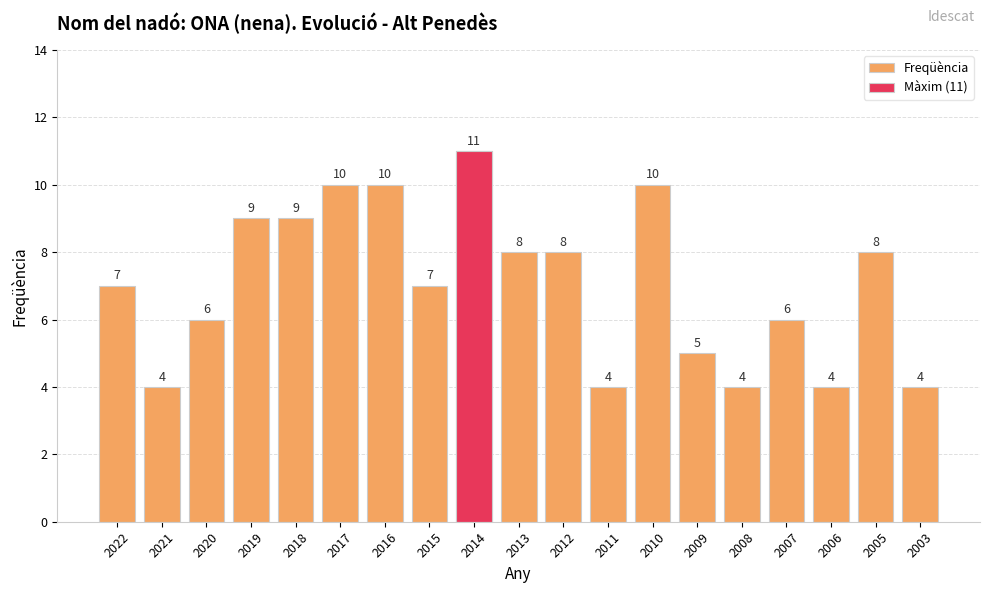

What is the difference between the maximum and second lowest values?

7